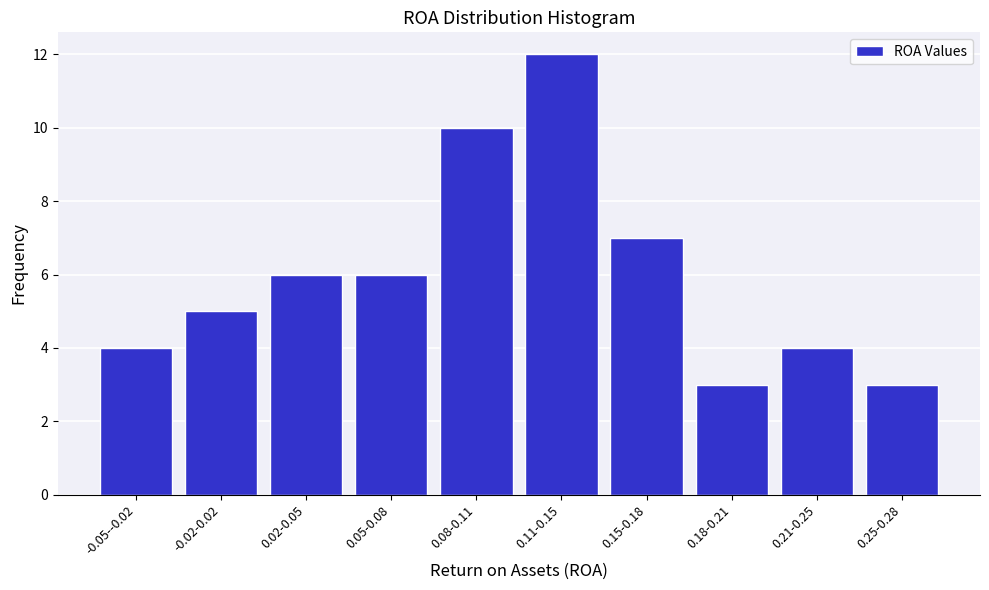

Reading left to right, extract all data points from this chart.

4	5	6	6	10	12	7	3	4	3